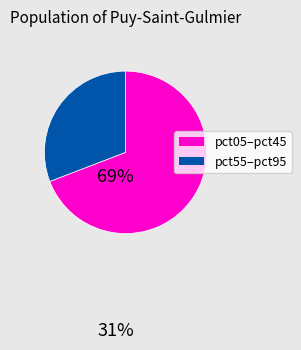

Count the number of slices in the pie.

2